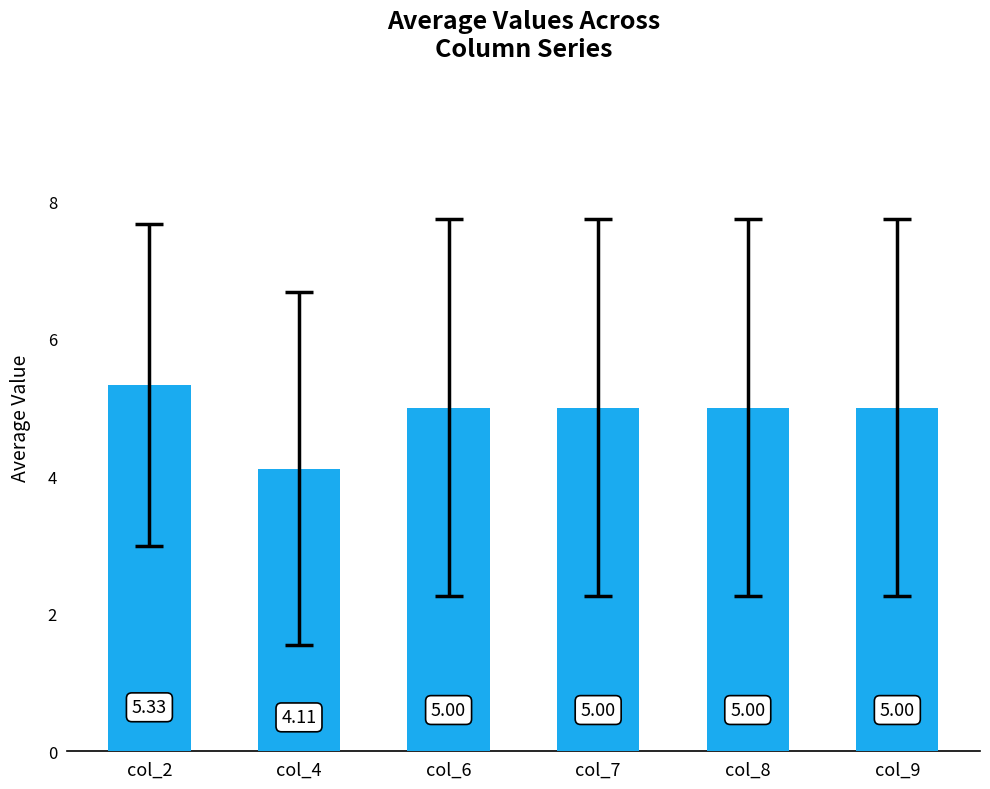

What is the average value?

4.9